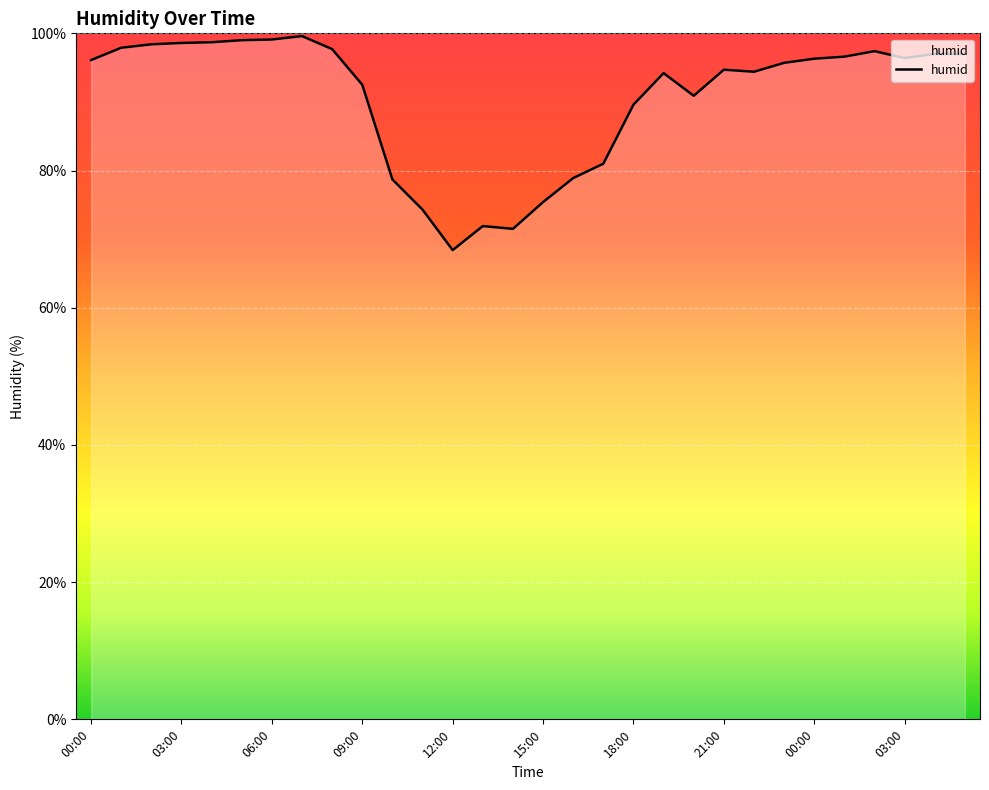

What is the difference between the maximum and minimum values?

31.2